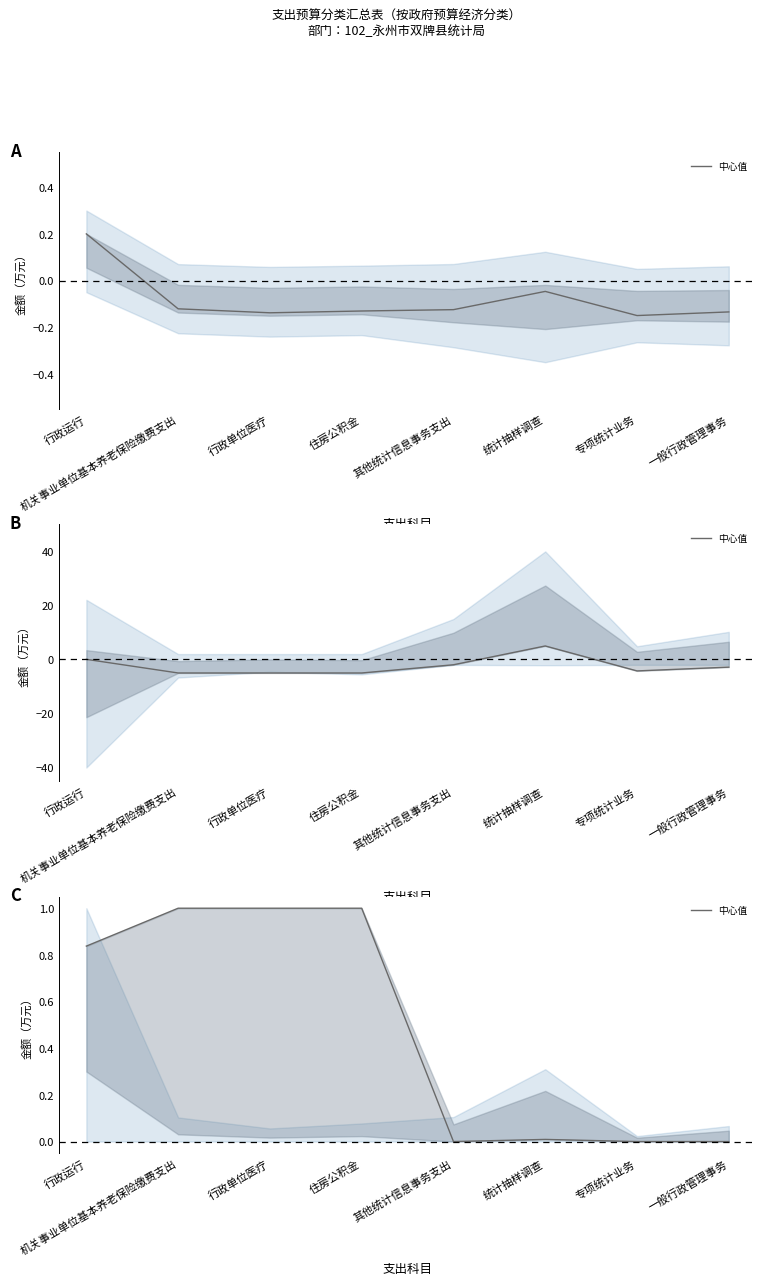

Reading left to right, extract all data points from this chart.

行政运行=0.8	机关事业单位基本养老保险缴费支出=1.0	行政单位医疗=1.0	住房公积金=1.0	其他统计信息事务支出=0.0	统计抽样调查=0.0	专项统计业务=0.0	一般行政管理事务=0.0